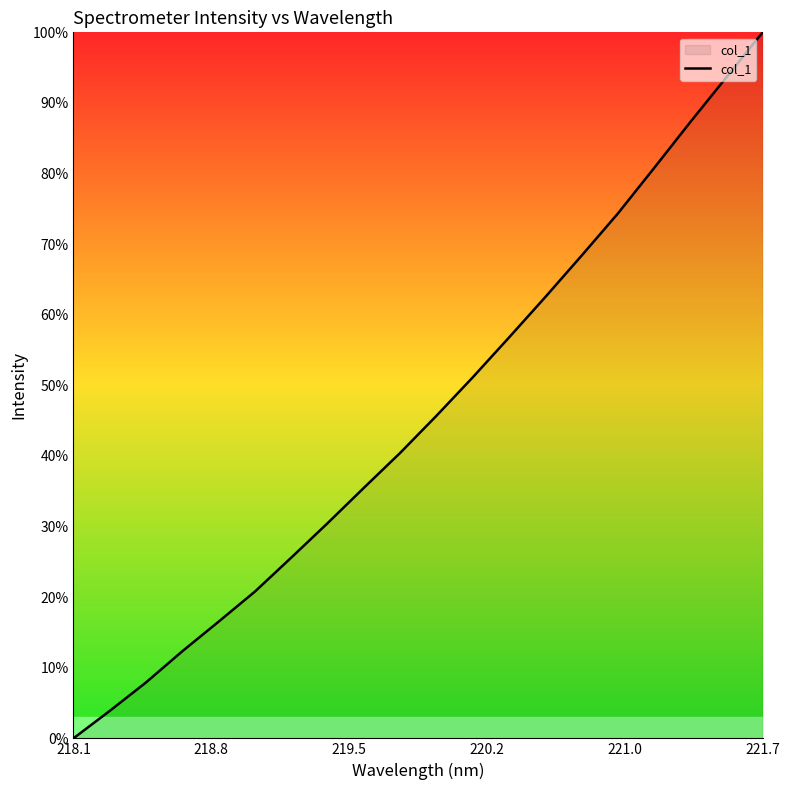

Does the chart have visible grid lines?

No